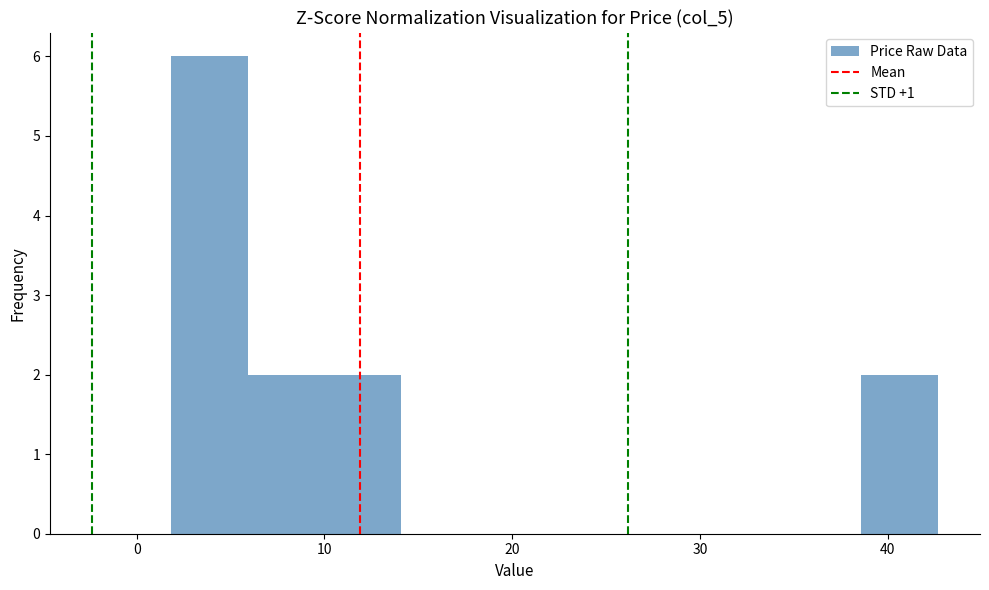

Over which range of the x-axis is the bar tallest?

2 to 6